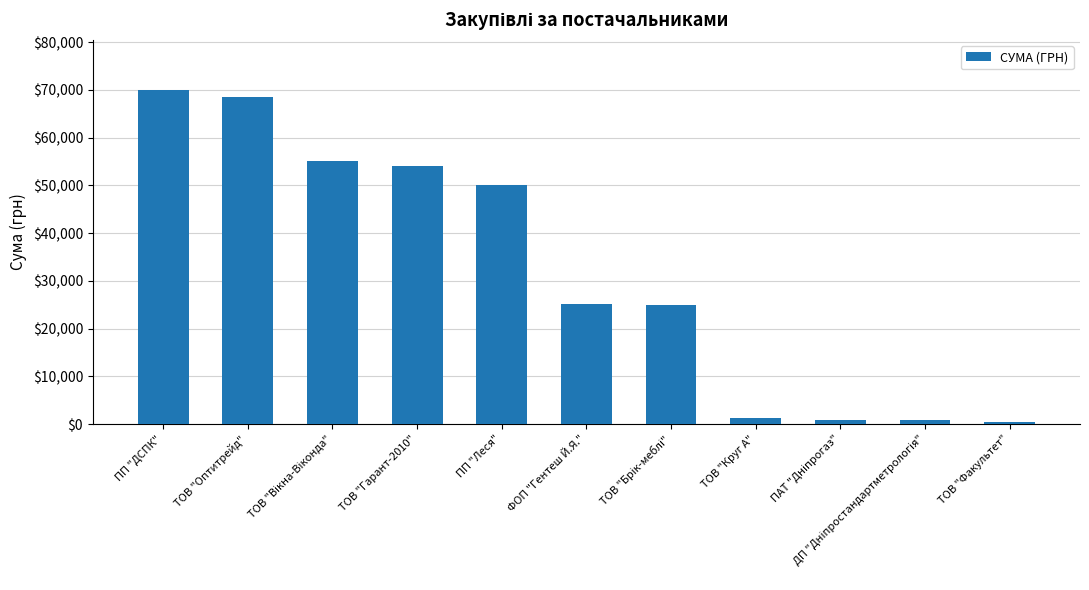

Which has a higher value, ТОВ "Круг А" or ПП "ДСПК"?

ПП "ДСПК"